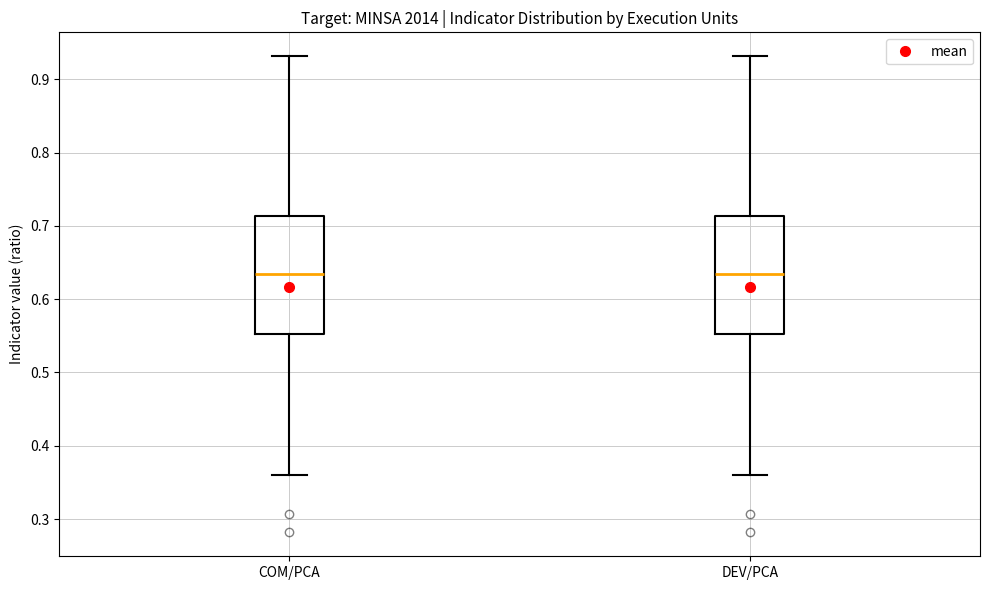

Reading left to right, transcribe this box plot: for each box, give where its median line is, the range the box spans, and where its two whiskers end, as read against the y-axis. The values are not printed on the chart, so give them approximately, as read against the axis.

COM/PCA: median 0.63, box 0.55 to 0.71, whiskers 0.36 to 0.93
DEV/PCA: median 0.63, box 0.55 to 0.71, whiskers 0.36 to 0.93